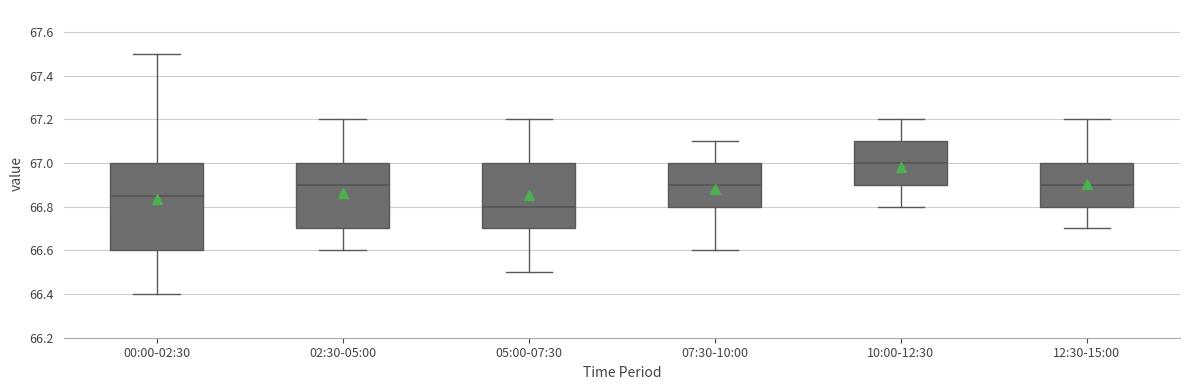

Which box is the tallest, from its lower edge to its upper edge?

00:00-02:30